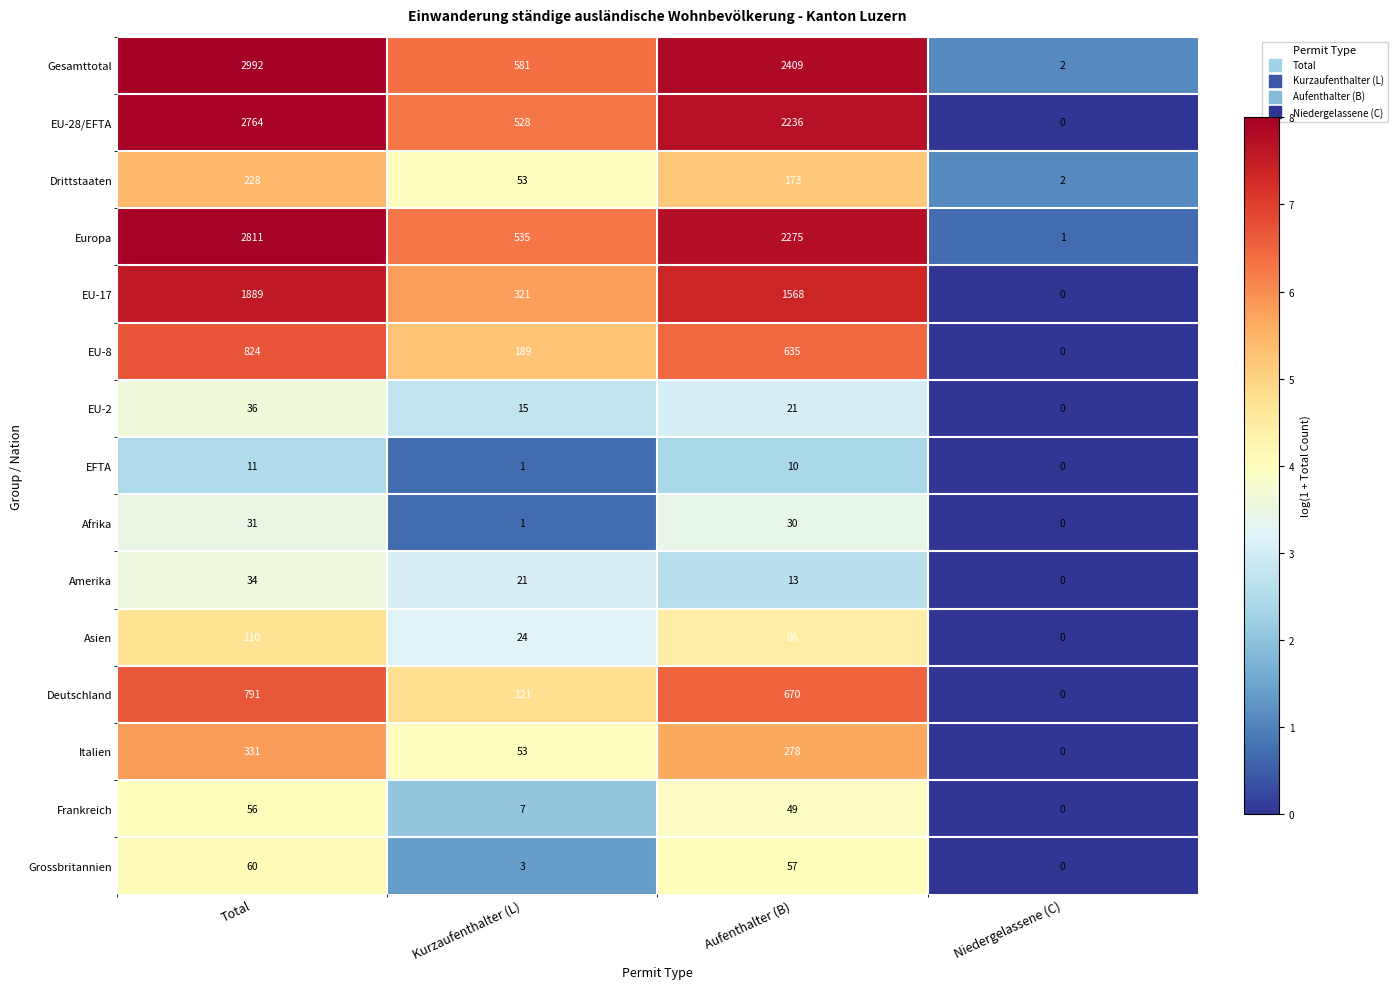

Where does the Drittstaaten series first go above 173?

Total